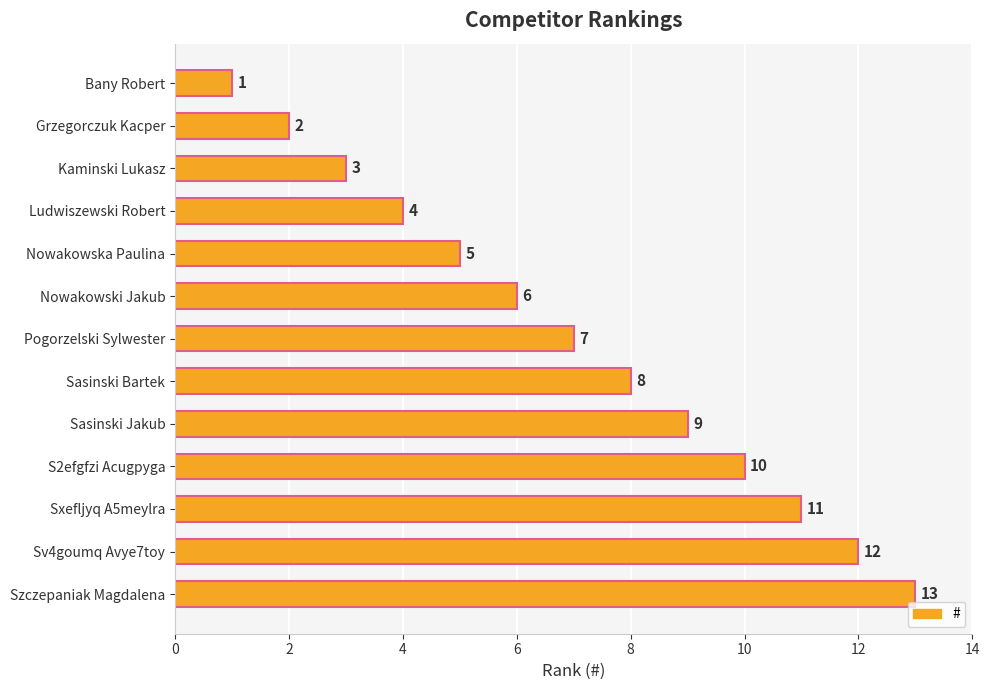

What is the difference between the values at Nowakowska Paulina and Sasinski Bartek?

3